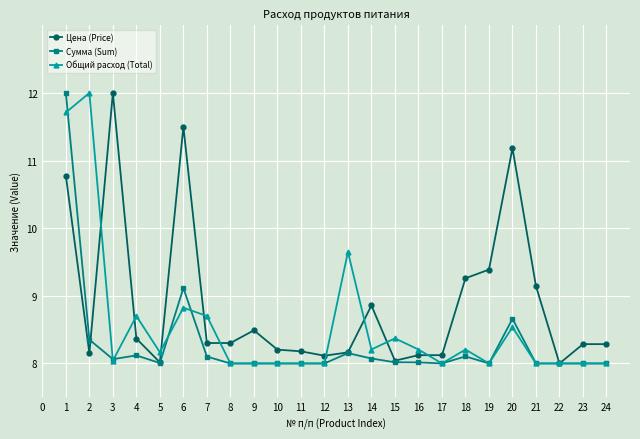

Rank the series by their average value, from lowest to highest.

Сумма (Sum), Общий расход (Total), Цена (Price)